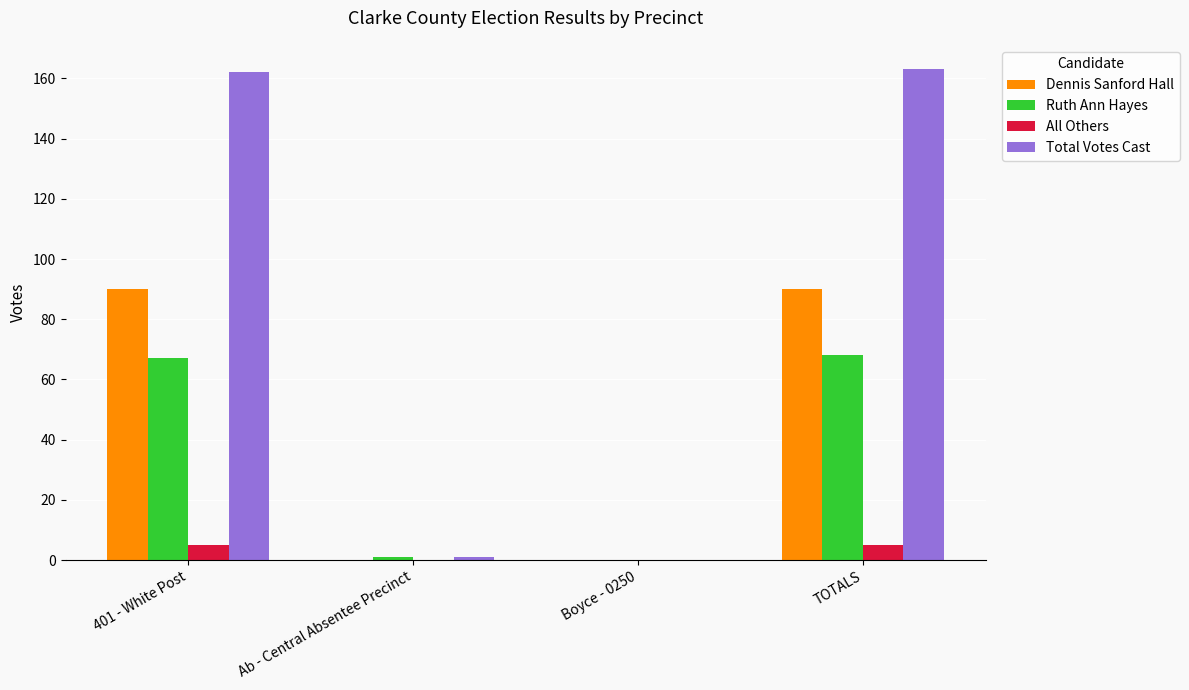

The value of All Others at Boyce - 0250 is 0. True or false?

True